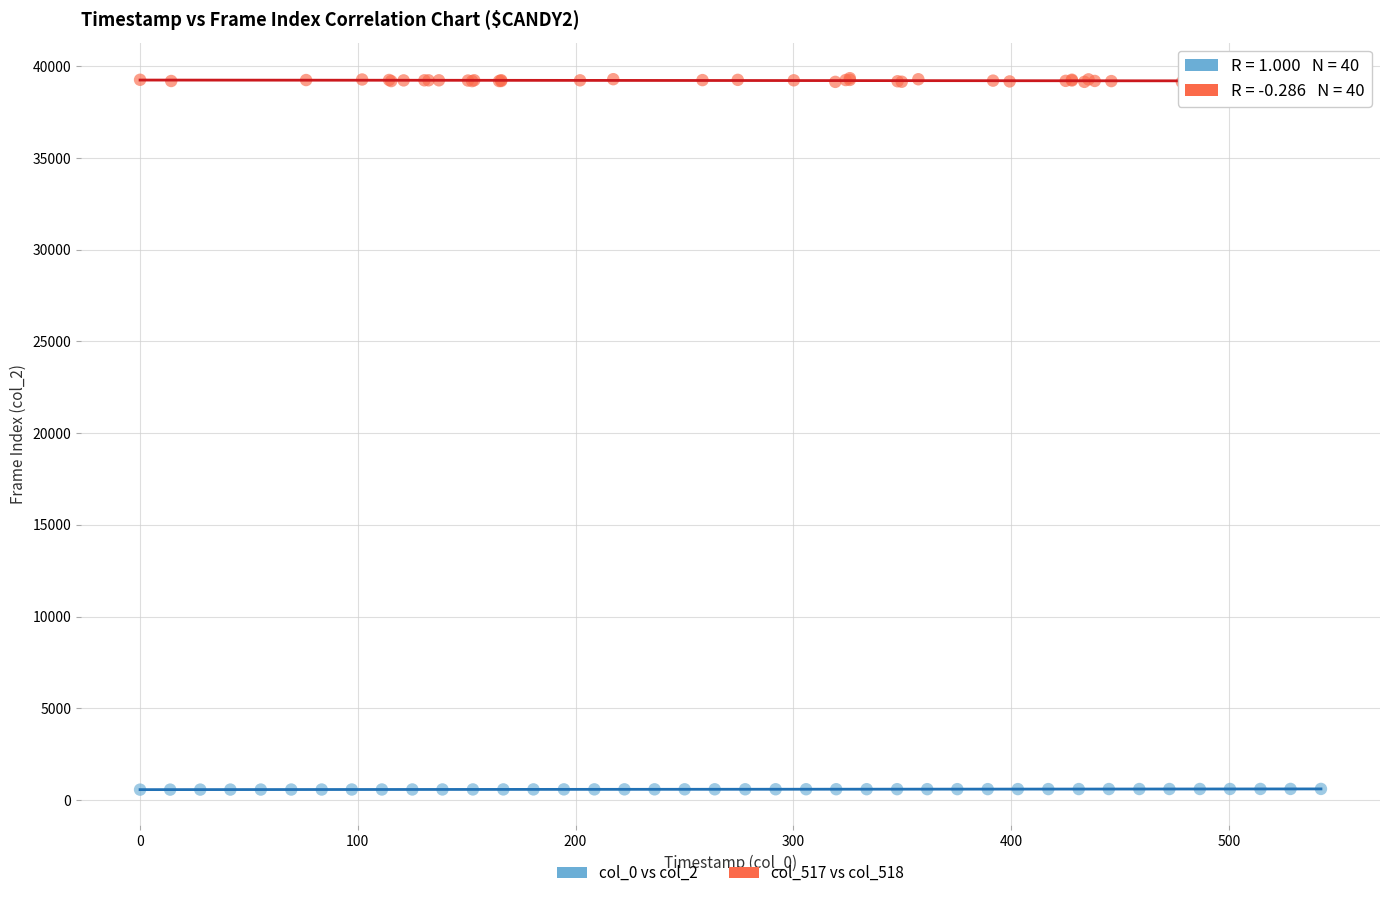

Which series has the largest Y range (max minus min)?

col_517 vs col_518